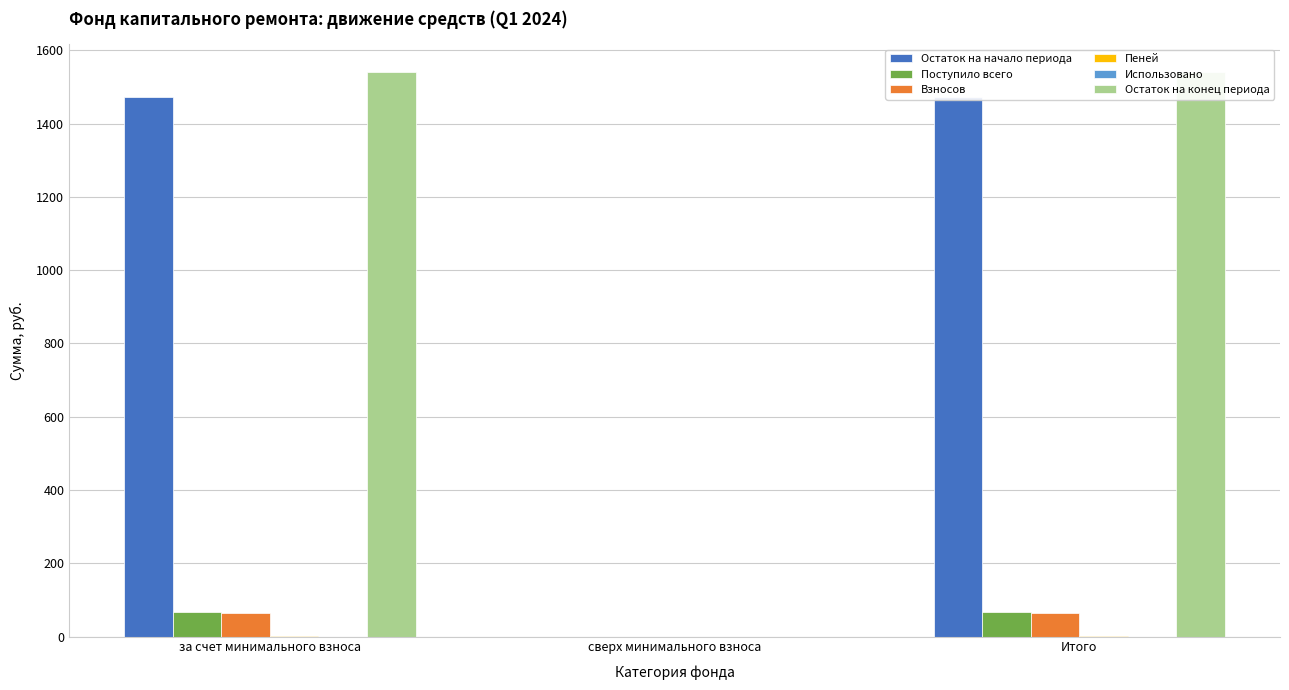

Which series has the largest total across all categories?

Остаток на конец периода